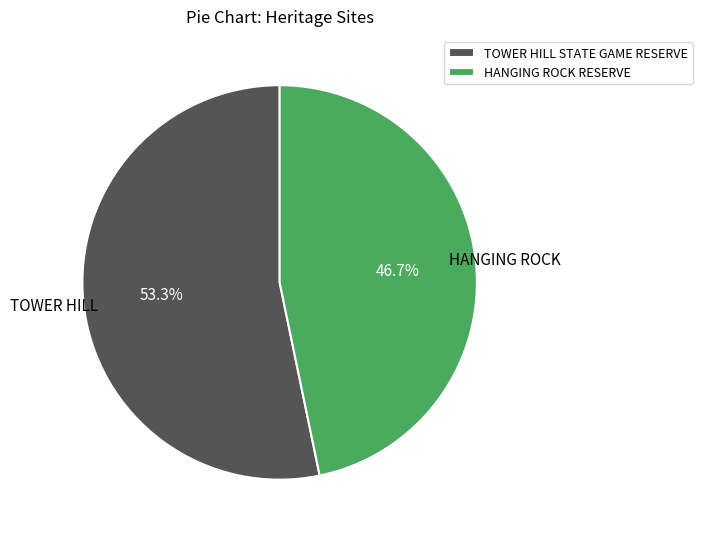

Which slice is the smallest?

HANGING ROCK RESERVE